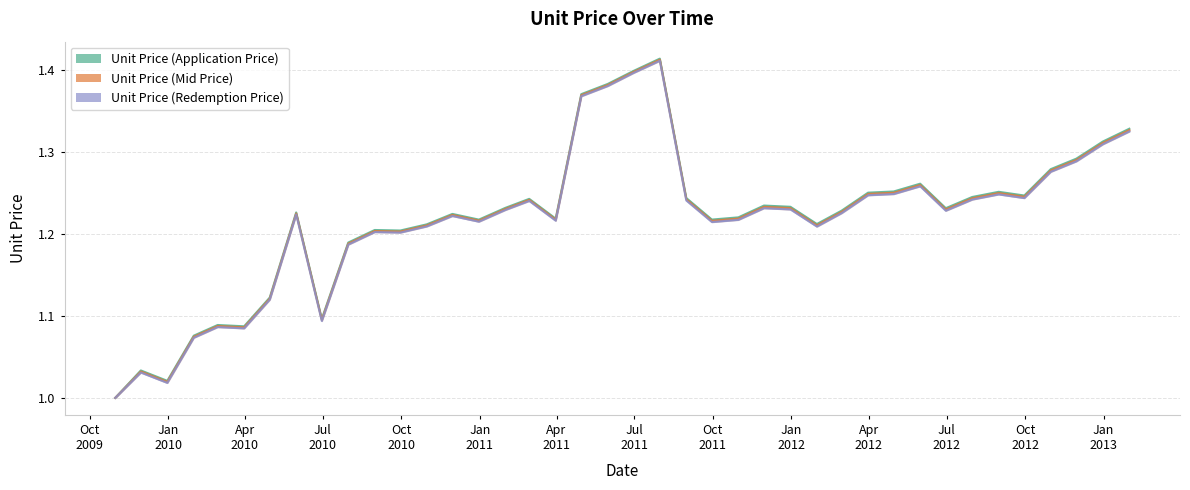

What is the sum of all Unit Price (Mid Price) values?

48.7